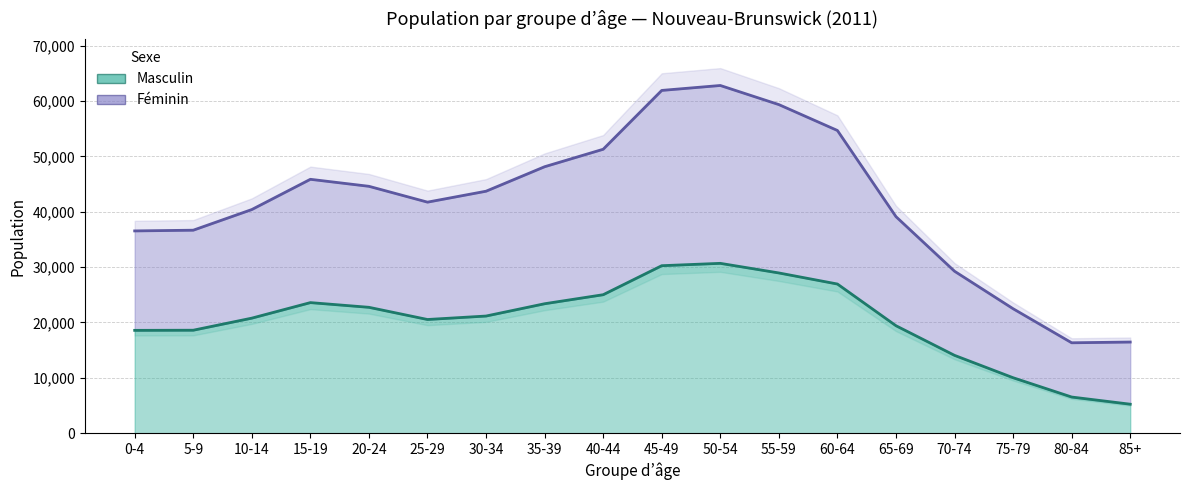

True or false: Masculin has more than 1 points higher than both neighbors.

True